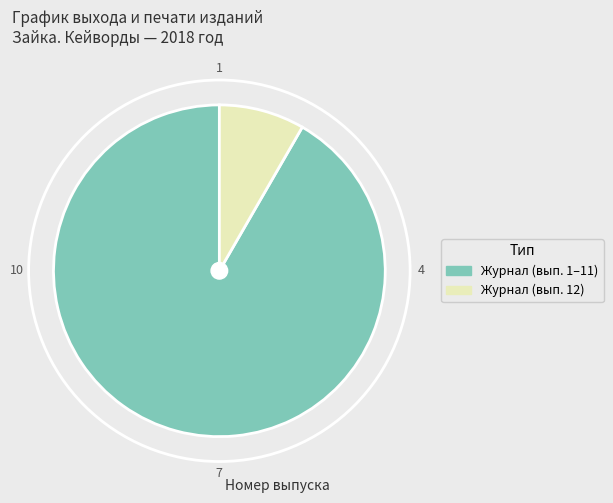

Does any single category account for the majority?

Yes